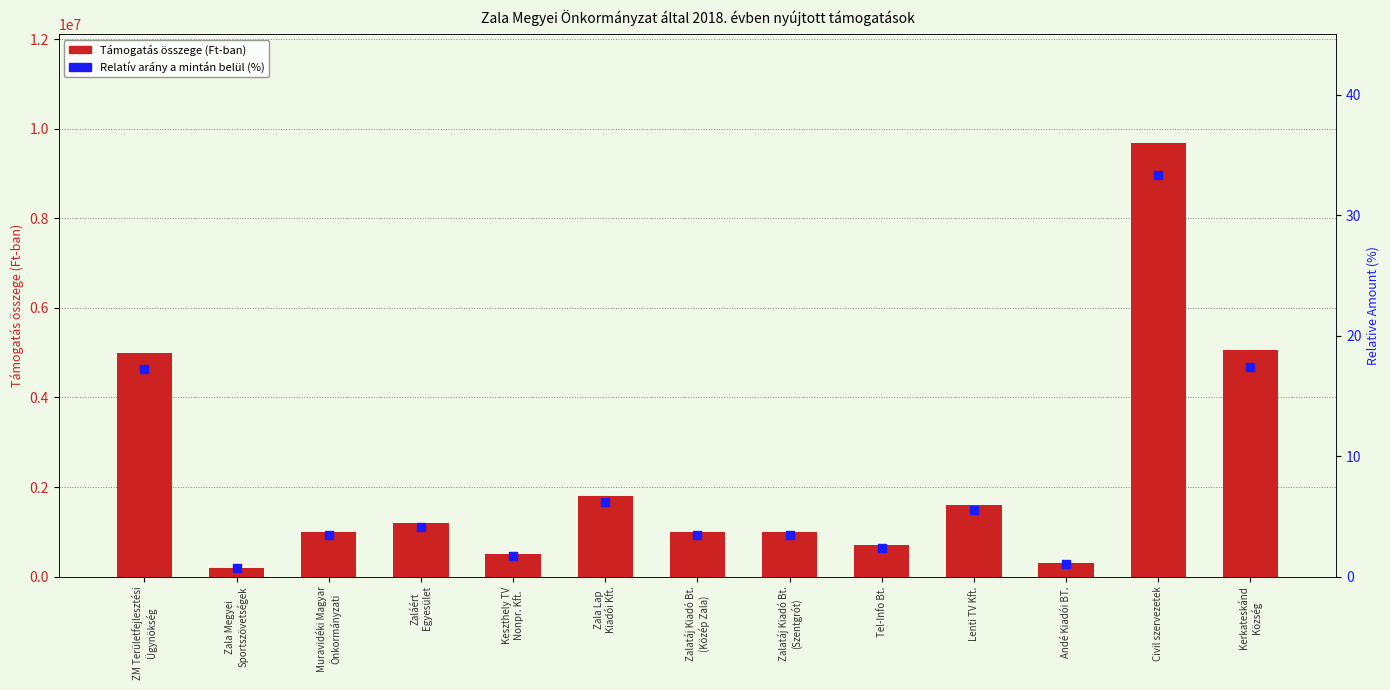

What is the total value across all series at Civil szervezetek?

9689033.4